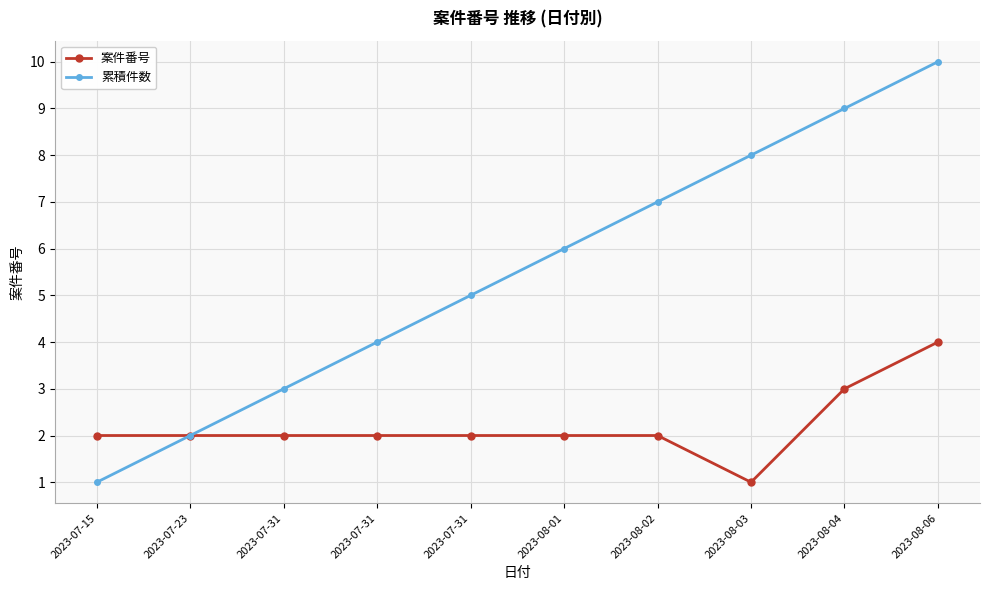

What is the approximate value of 案件番号 at 2023-07-31?

2